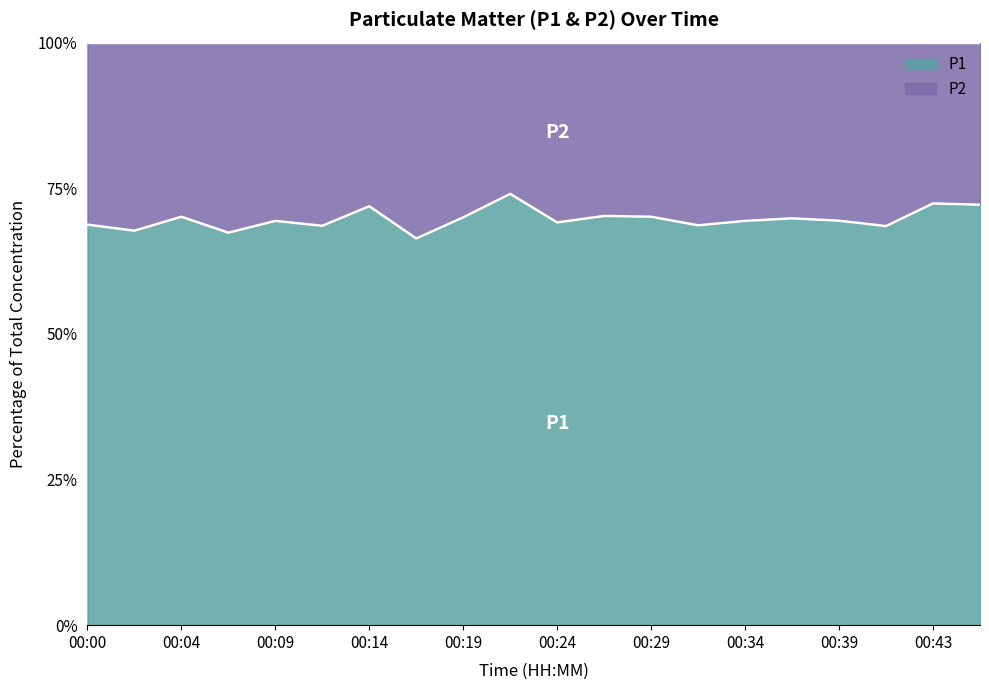

What is the minimum value for P1?

66.4